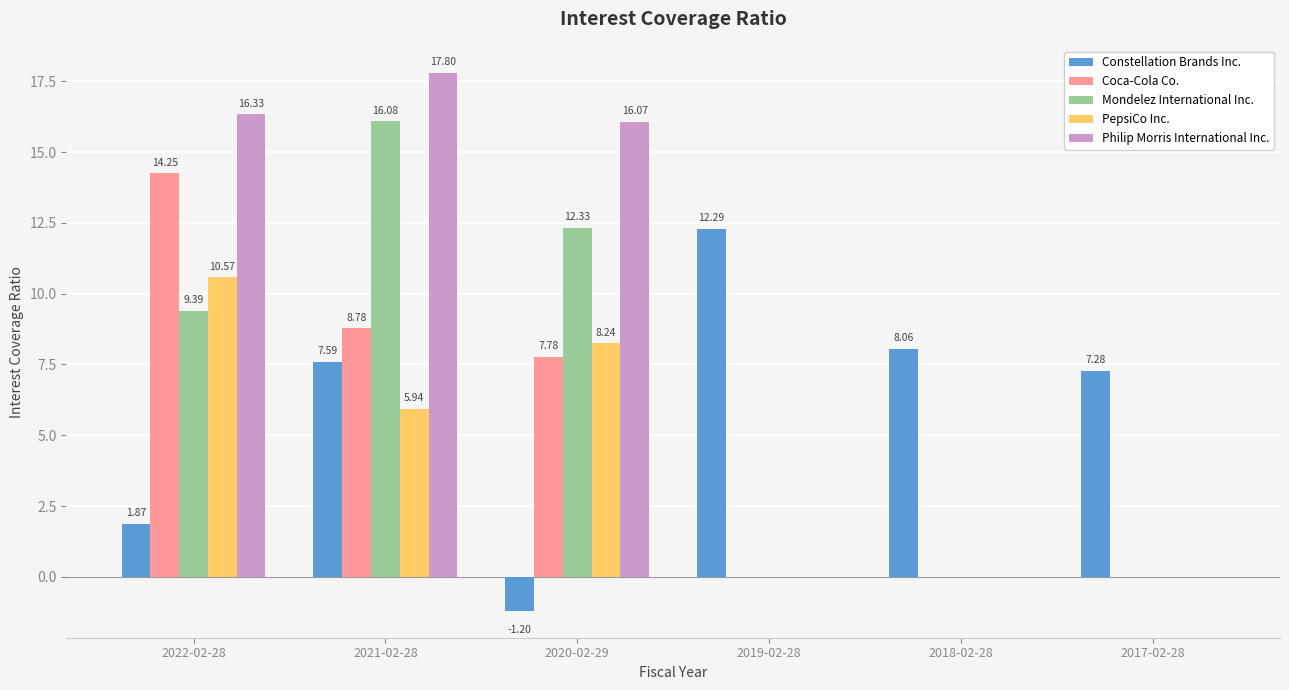

Is the value of Coca-Cola Co. at 2022-02-28 greater than the value of PepsiCo Inc. at 2018-02-28?

Yes